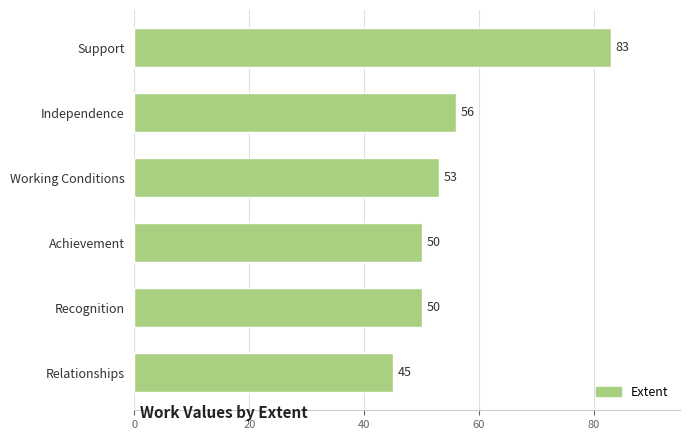

What value does the data have at Recognition?

50